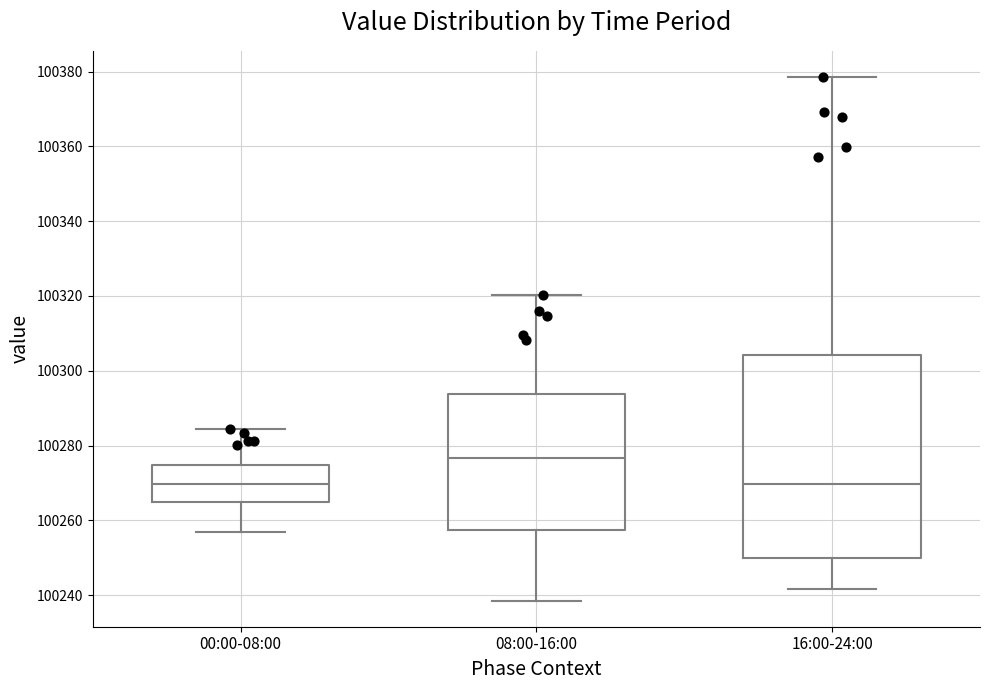

Reading left to right, read every box against the y-axis: the position of its median line, the range the box covers, and the ends of its whiskers. The values are not printed on the chart, so give them approximately, as read against the axis.

00:00-08:00: median 100270, box 100264 to 100274, whiskers 100256 to 100284
08:00-16:00: median 100276, box 100258 to 100294, whiskers 100238 to 100320
16:00-24:00: median 100270, box 100250 to 100304, whiskers 100242 to 100378